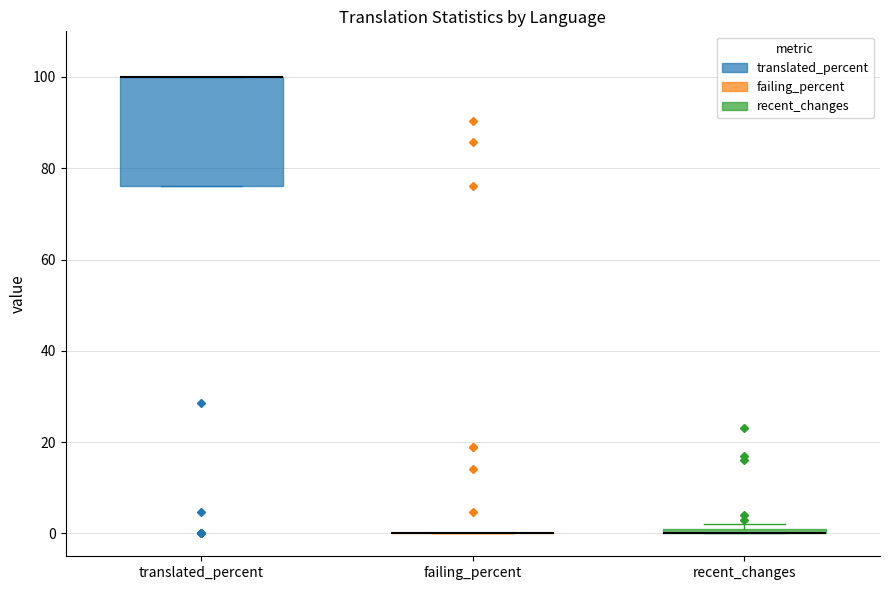

Which box is the tallest, from its lower edge to its upper edge?

translated_percent